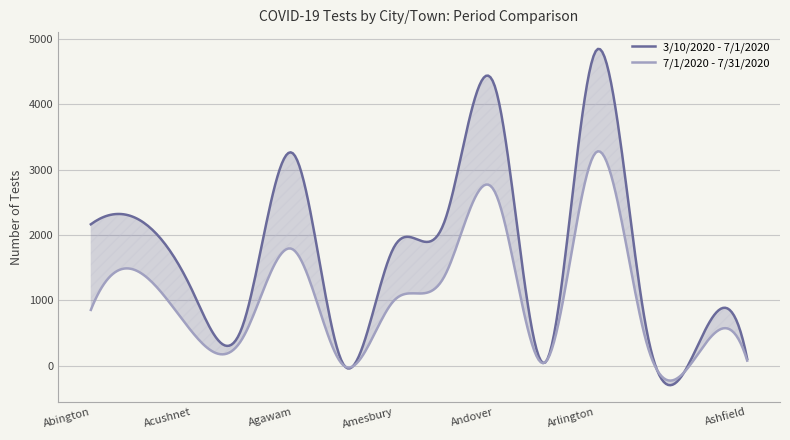

Reading left to right, transcribe all the data shown in this chart.

3/10/2020 - 7/1/2020: Abington=2165	Acton=2214	Acushnet=1166	Adams=598	Agawam=3251	Alford=26	Amesbury=1809	Amherst=2196	Andover=4279	Aquinnah=52	Arlington=4812	Ashburnham=579	Ashby=278	Ashfield=107
7/1/2020 - 7/31/2020: Abington=856	Acton=1415	Acushnet=524	Adams=416	Agawam=1782	Alford=10	Amesbury=995	Amherst=1365	Andover=2664	Aquinnah=55	Arlington=3261	Ashburnham=375	Ashby=154	Ashfield=81